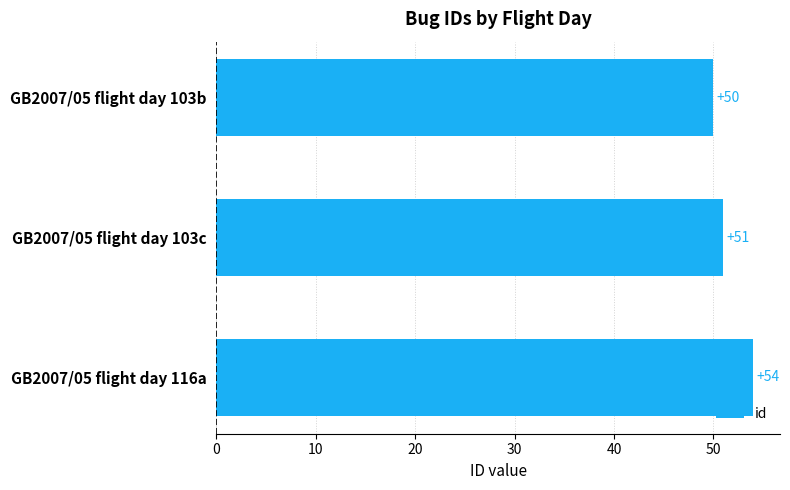

What is the average value?

52